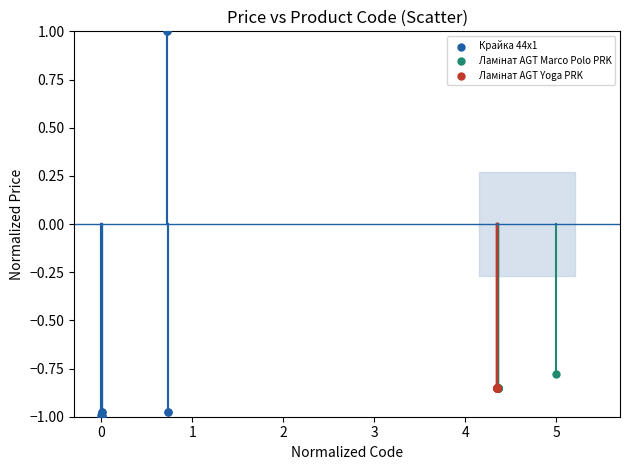

Which series reaches the minimum Y coordinate?

Крайка 44x1